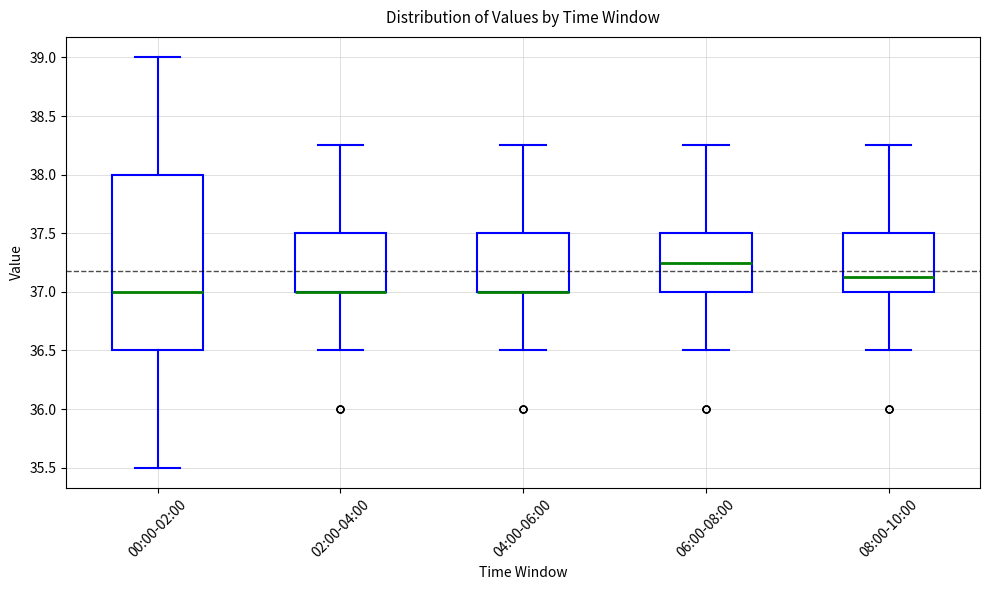

Where does the lower whisker of the box for 06:00-08:00 end on the y-axis? The values are not printed on the chart, so give them approximately, as read against the axis.

36.50